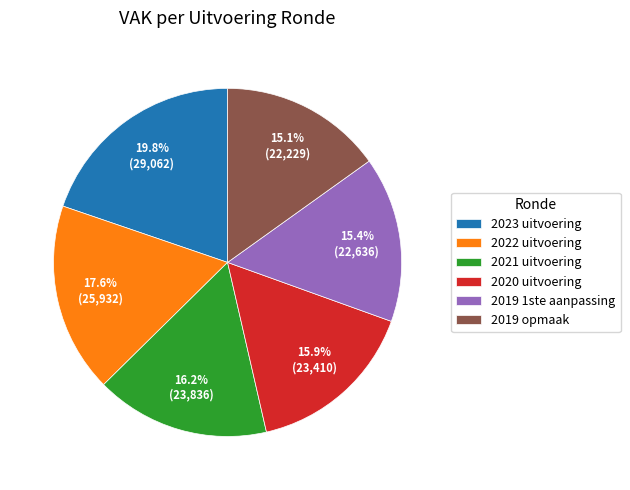

To the nearest percent, what percentage of the pie is 2019 1ste aanpassing?

15%